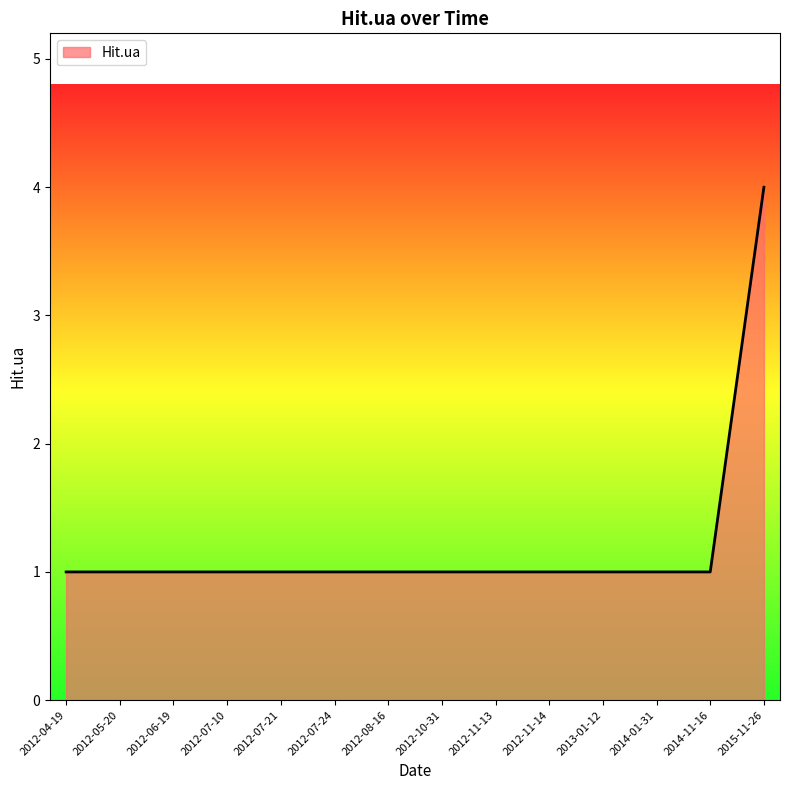

Reading right to left, transcribe all the data shown in this chart.

2015-11-26=4	2014-11-16=1	2014-01-31=1	2013-01-12=1	2012-11-14=1	2012-11-13=1	2012-10-31=1	2012-08-16=1	2012-07-24=1	2012-07-21=1	2012-07-10=1	2012-06-19=1	2012-05-20=1	2012-04-19=1